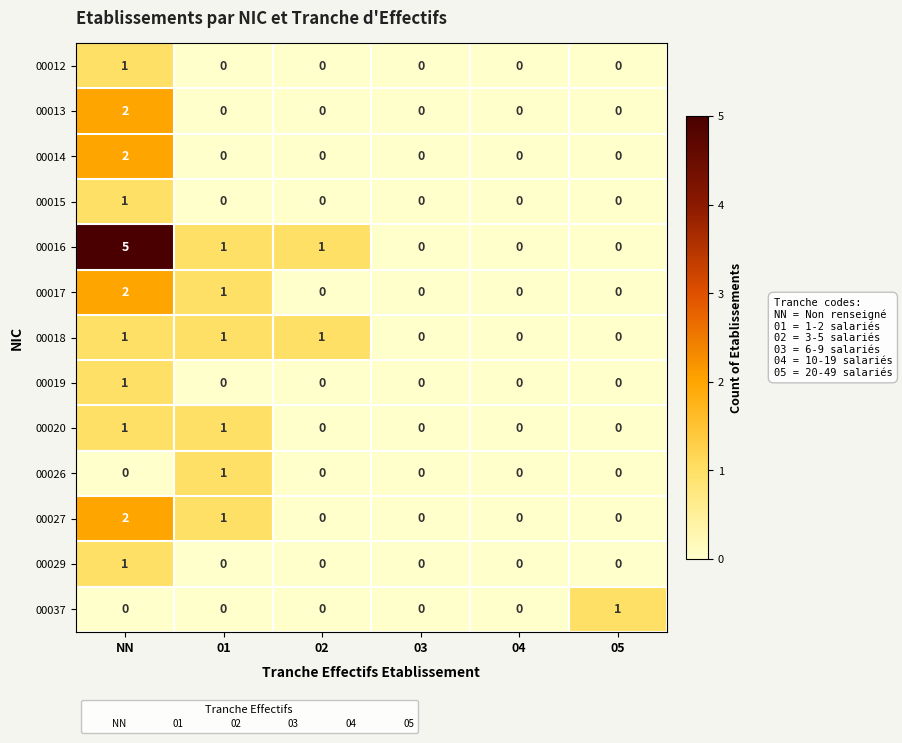

How many values in 00018 are above zero?

3